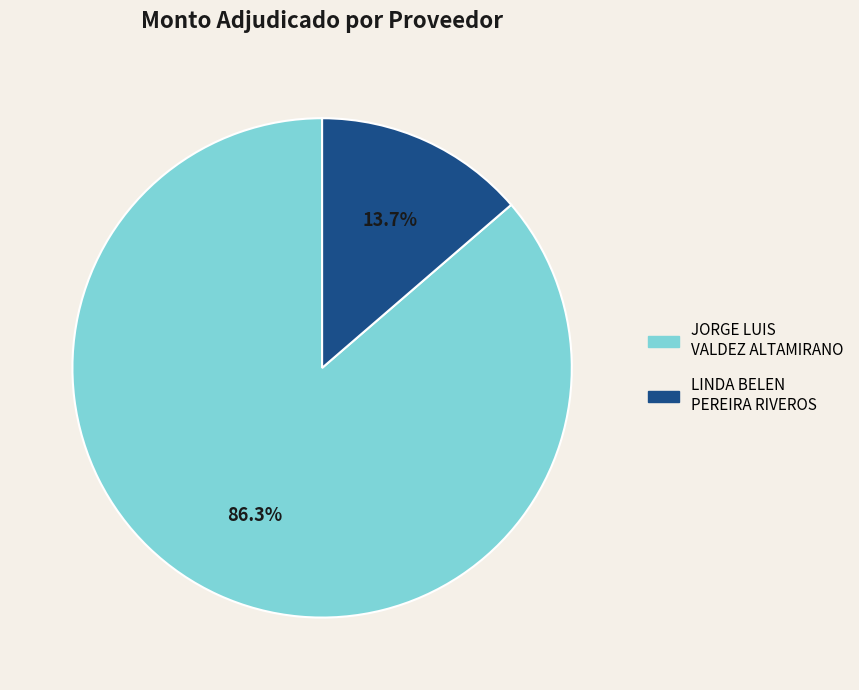

Is there a majority slice in this chart?

Yes